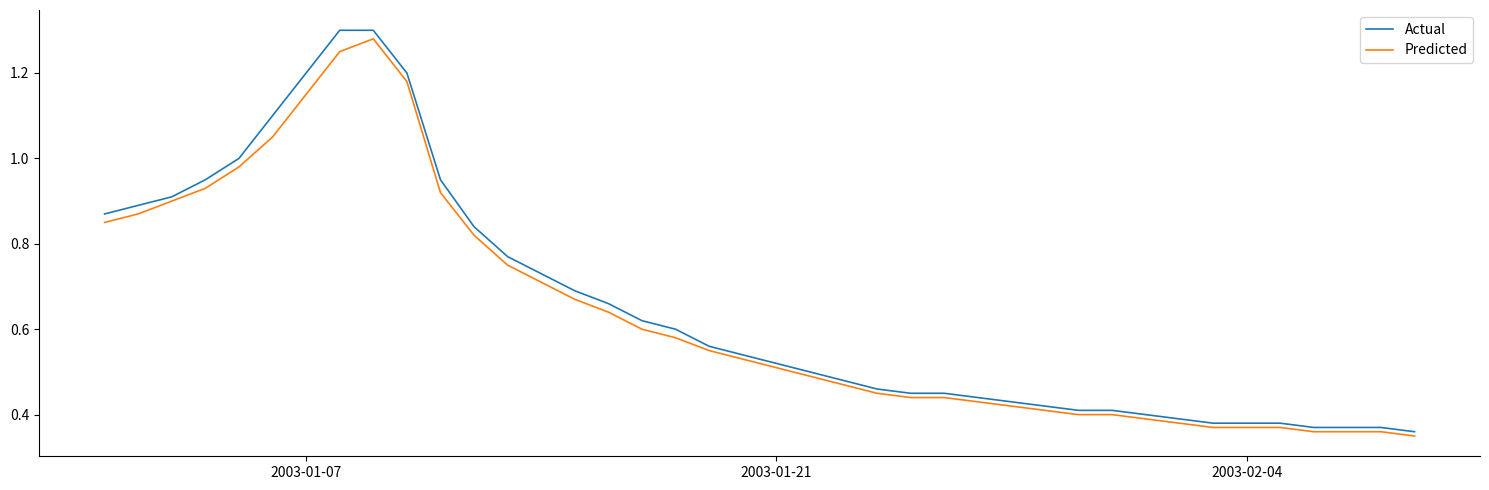

Which series has the widest spread of values?

Actual